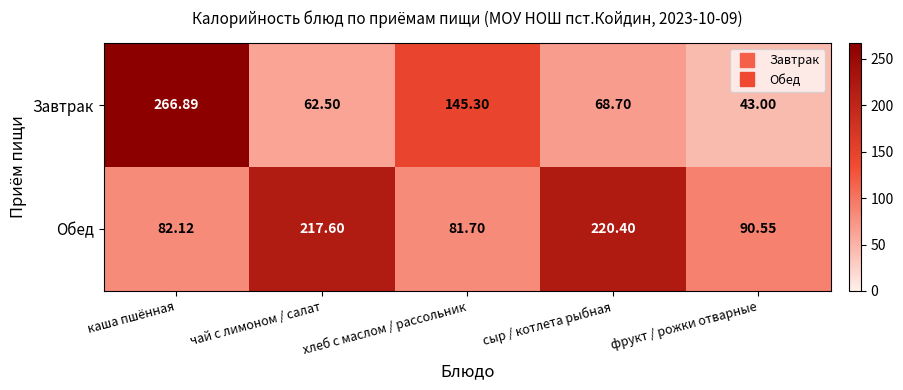

How many distinct data groups are displayed?

2